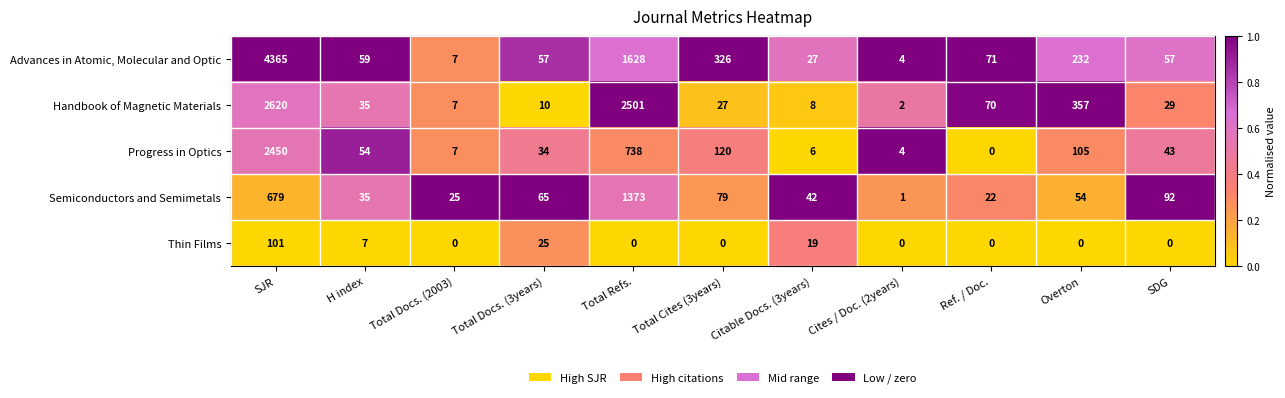

What is the sum of the Semiconductors and Semimetals values at SDG and Ref. / Doc.?

114